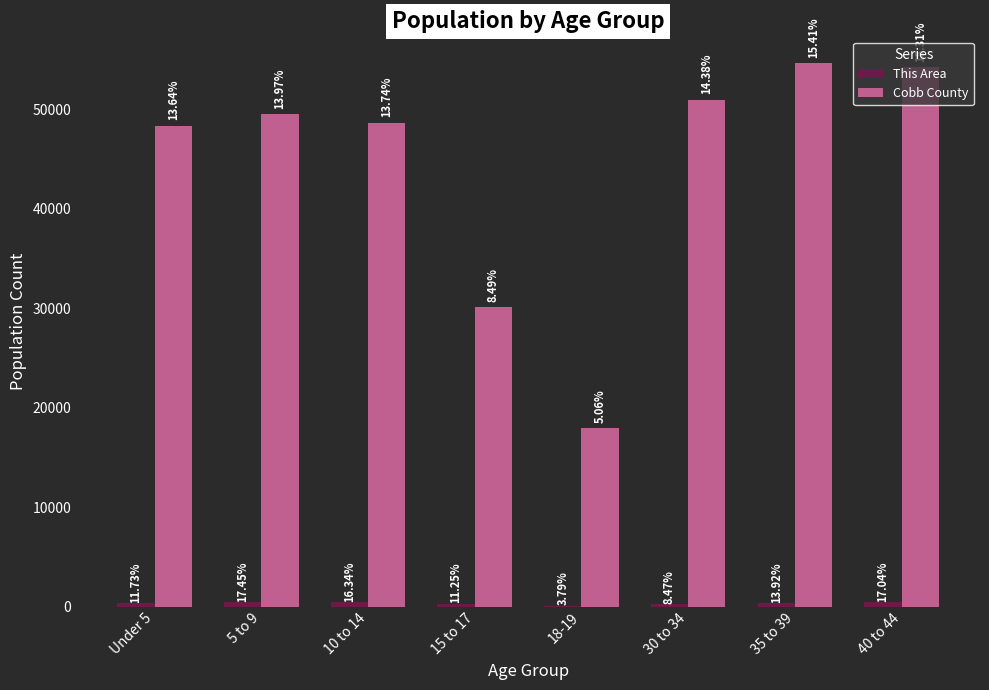

Where does the Cobb County series first go above 49463?

30 to 34